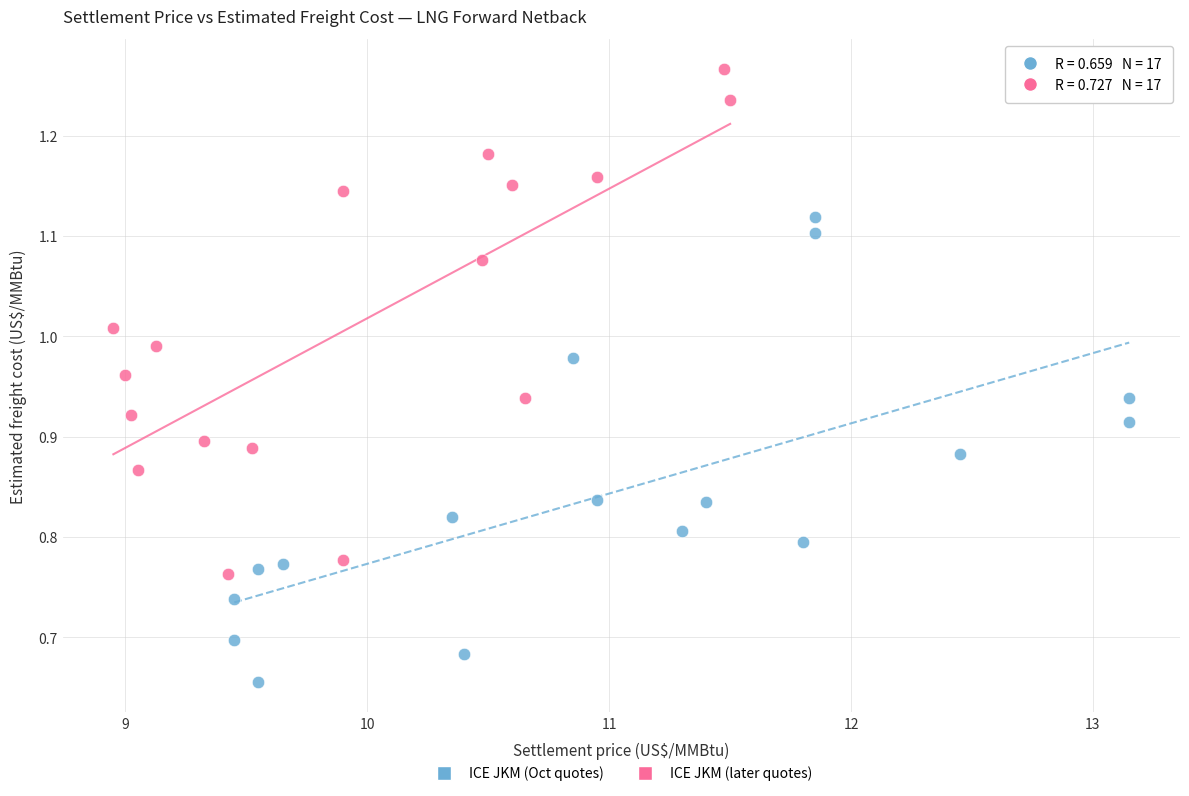

What are all the series names shown in the legend?

ICE JKM (Oct quotes), ICE JKM (later quotes)